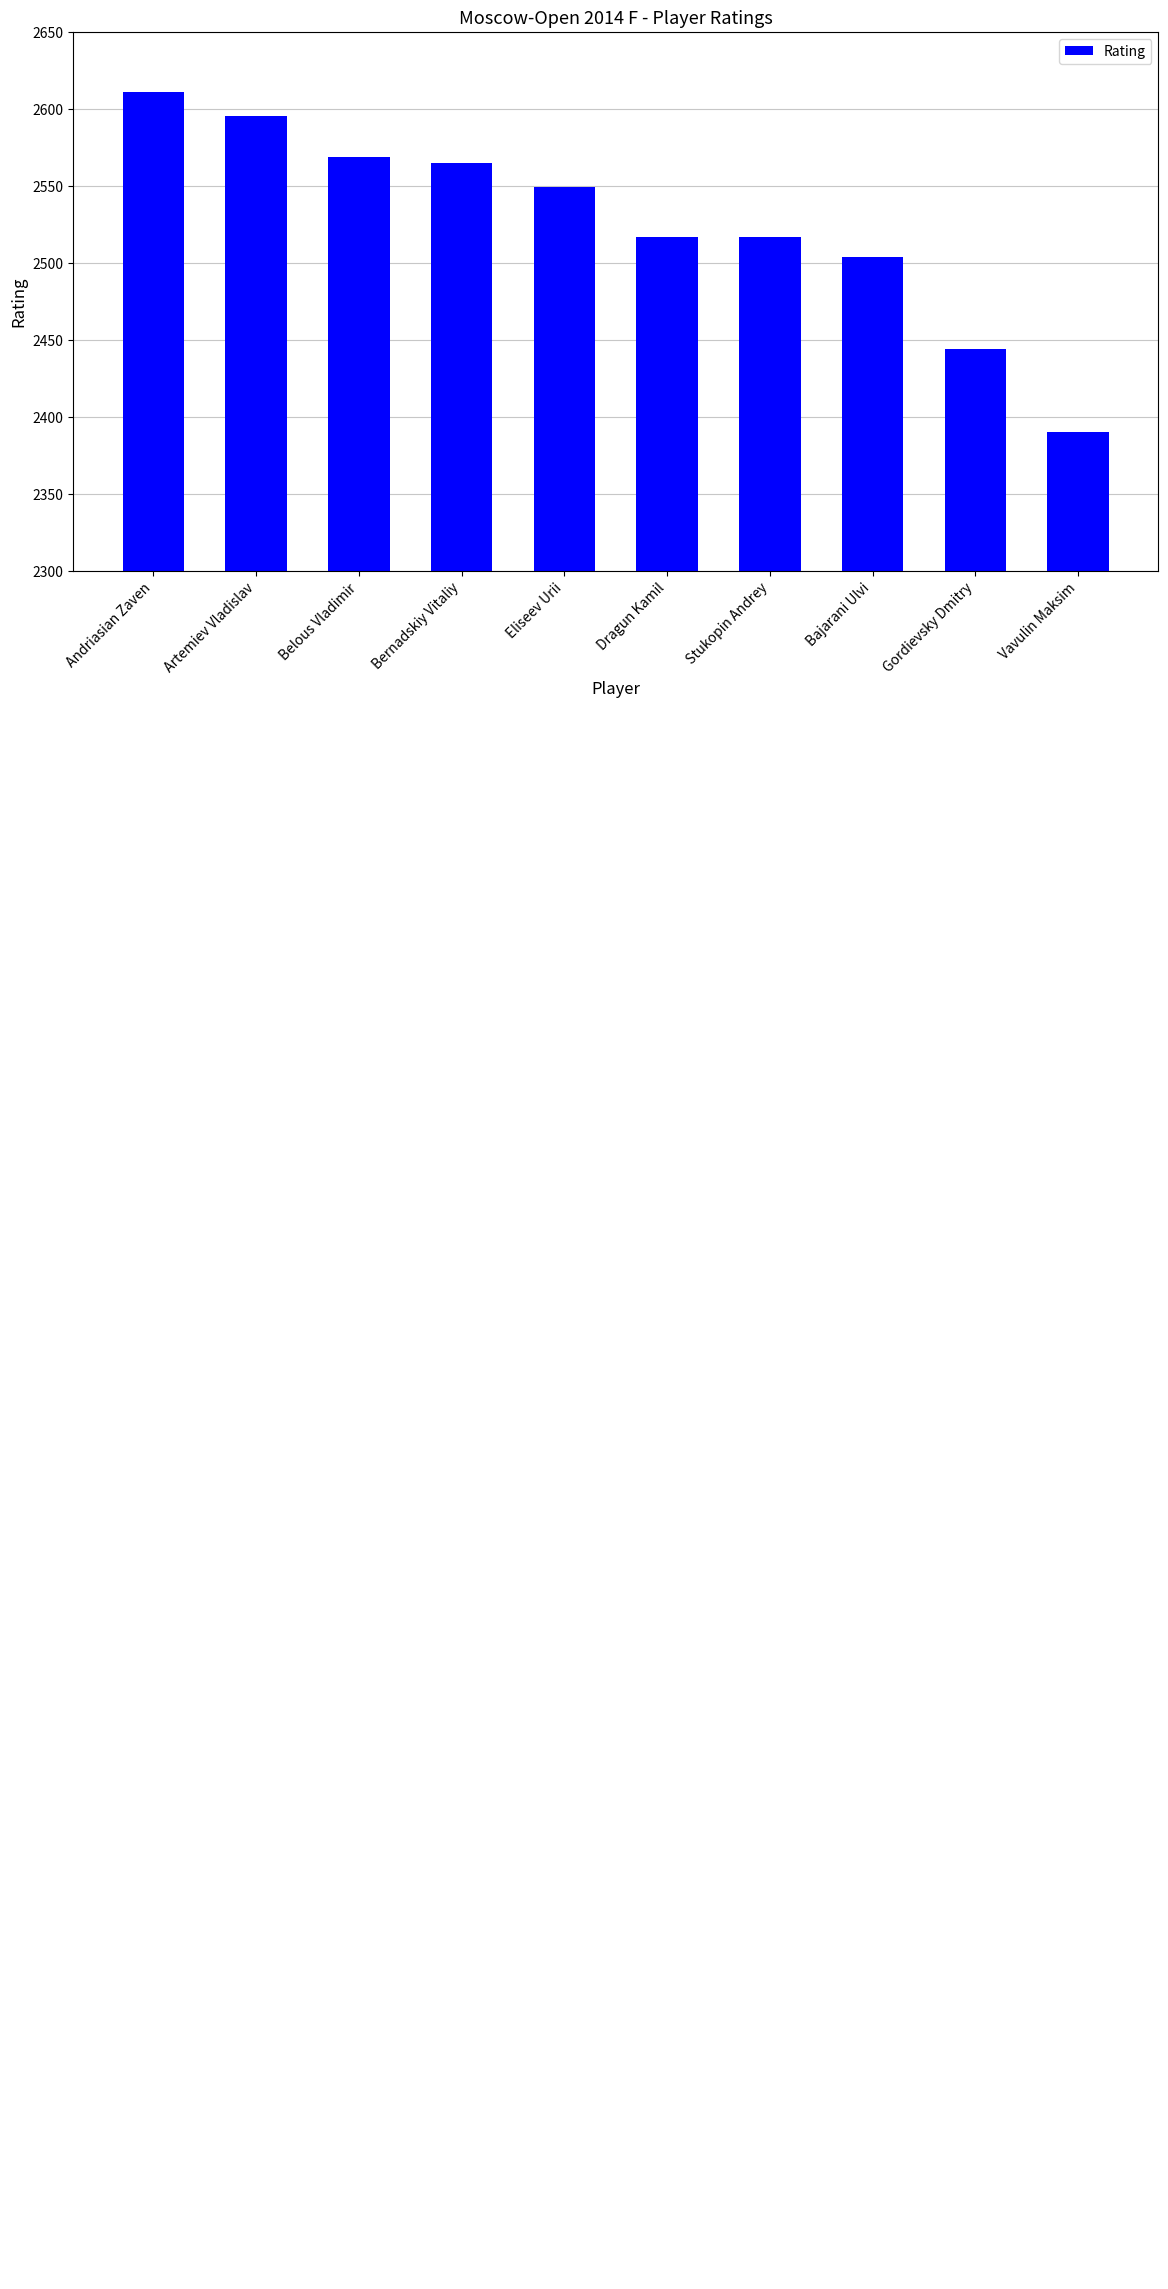

Read the value at Bajarani Ulvi, to the nearest 50.

2500